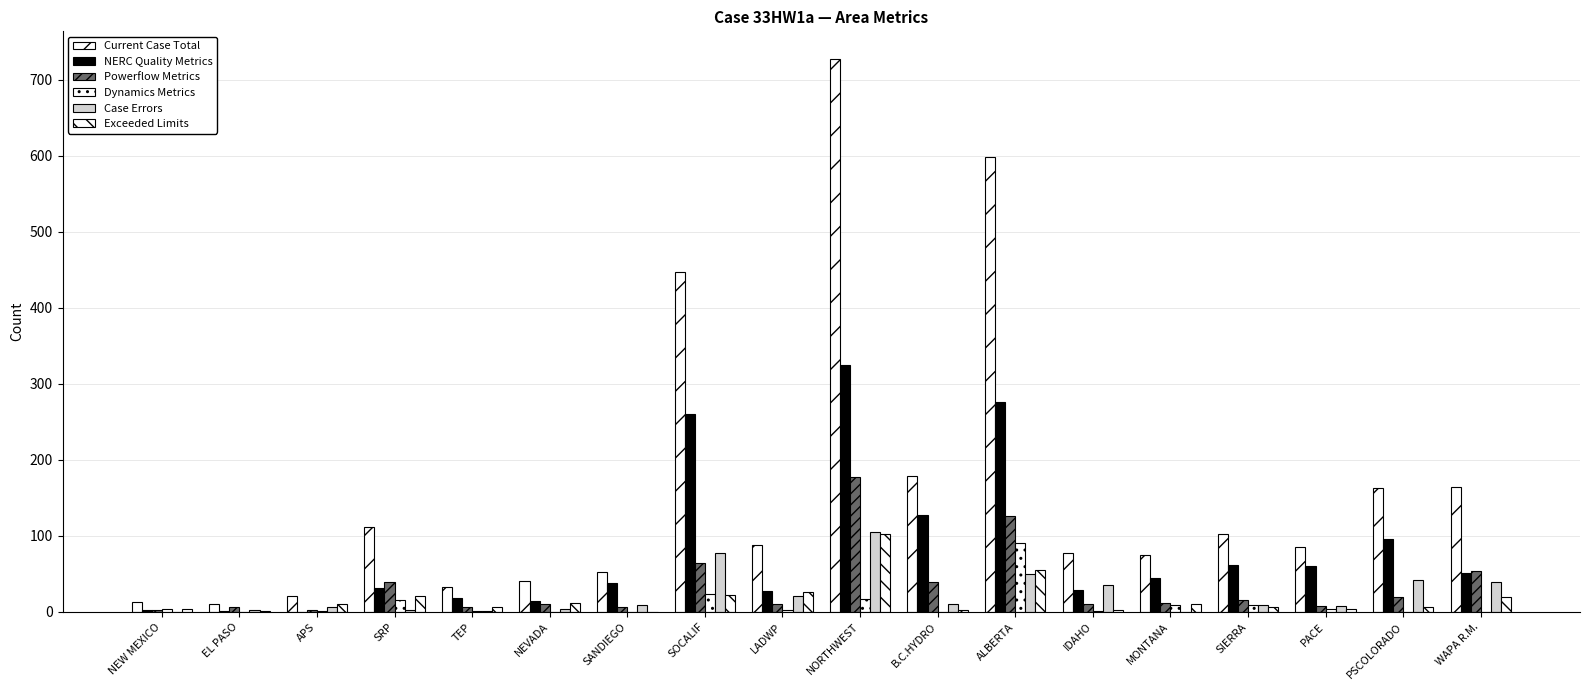

What value does the Case Errors series have at PACE, to the nearest 10?

10